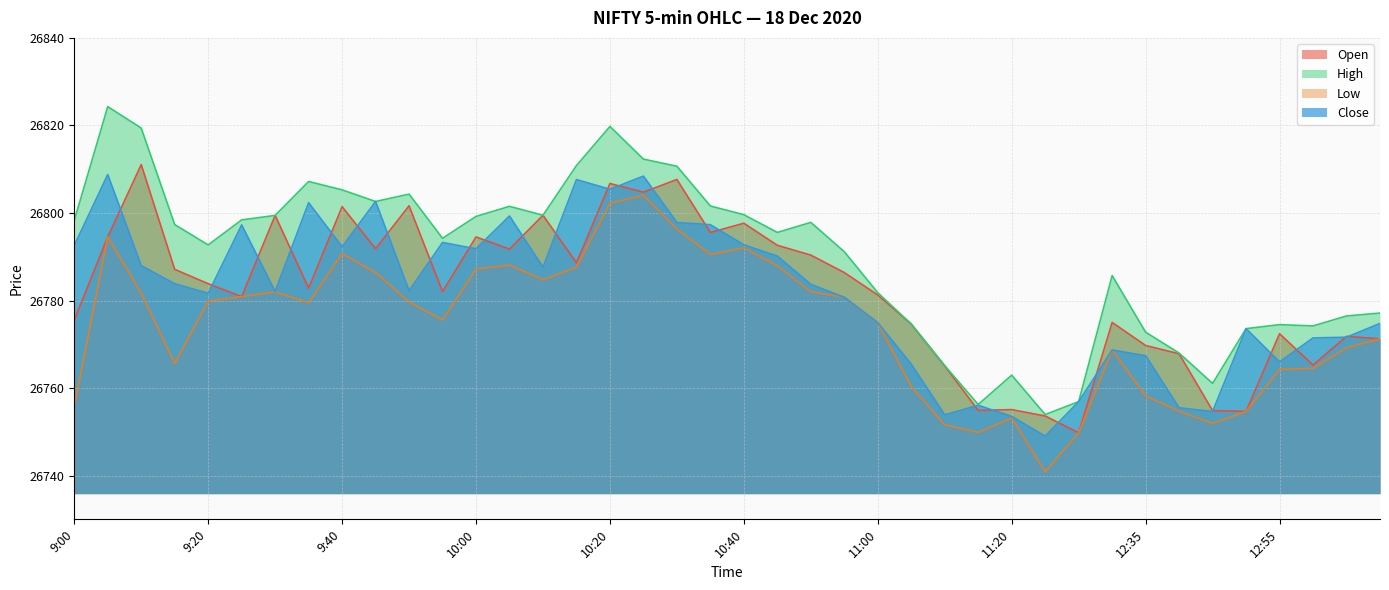

What is the sum of all Low values?

1070973.4